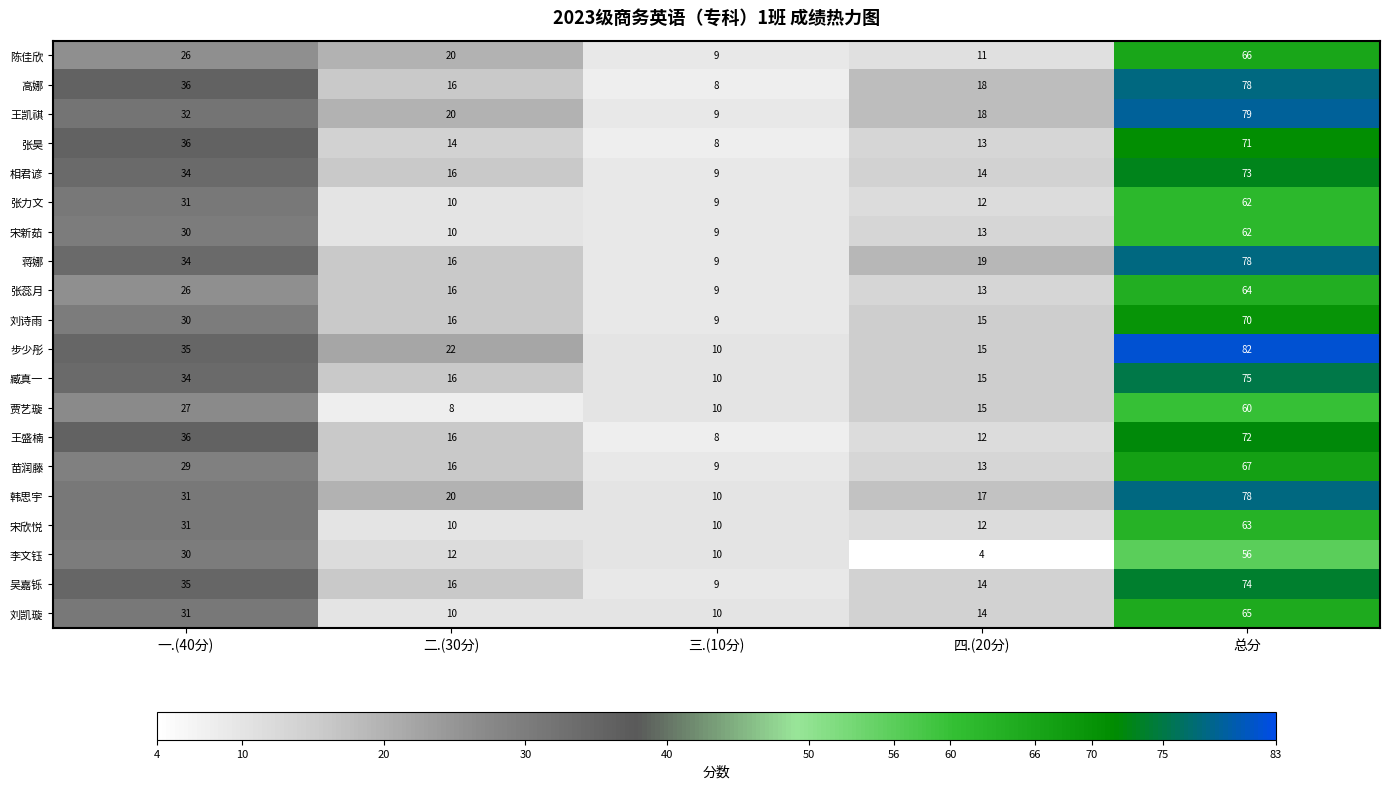

Where does the 王凯祺 series first go above 20?

一.(40分)